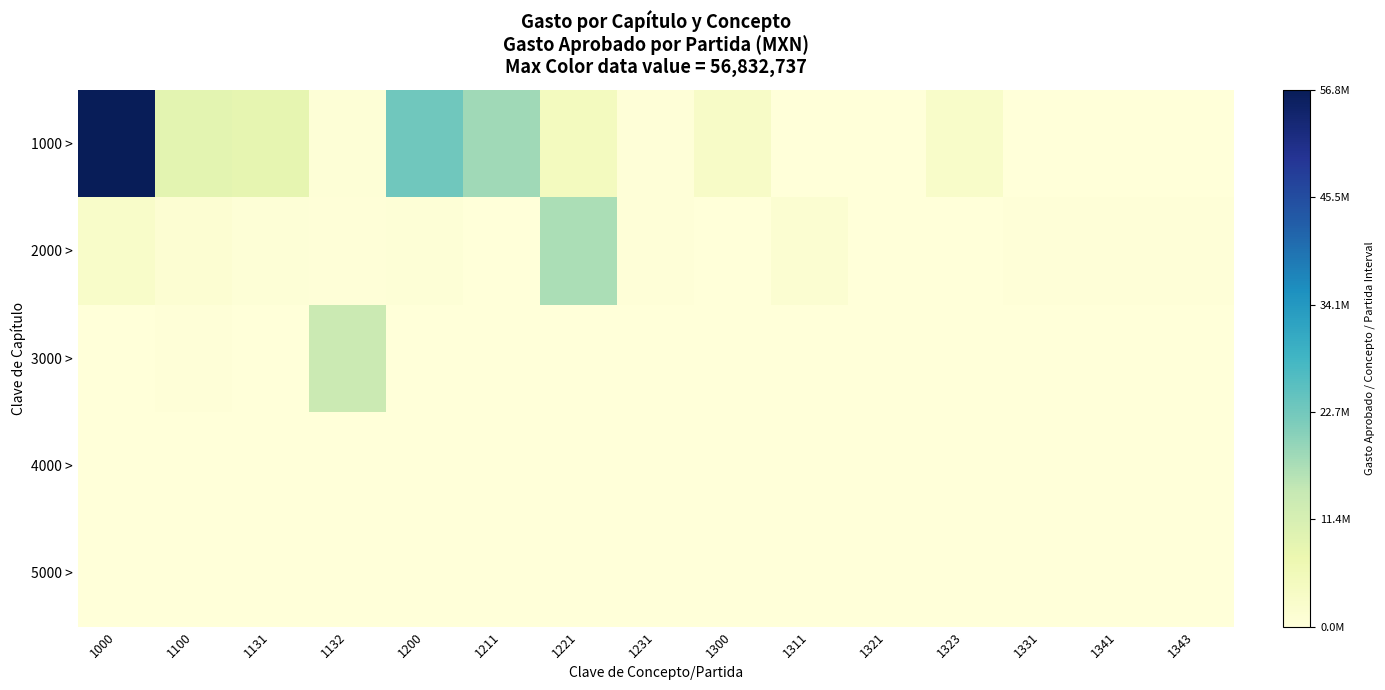

Rank the series by their maximum value, from highest to lowest.

1000 >, 2000 >, 3000 >, 4000 >, 5000 >